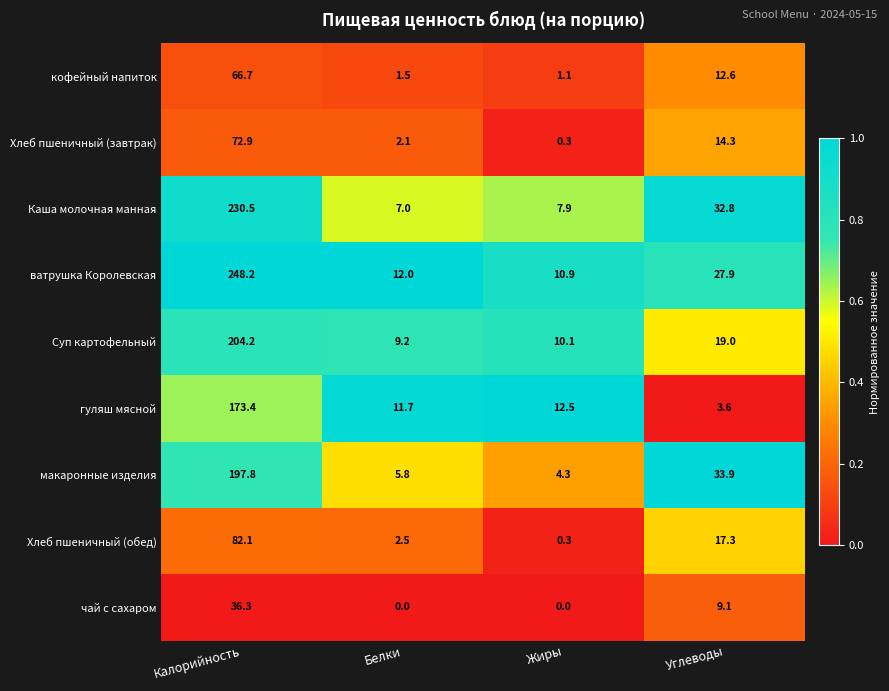

Which series has the largest total across all categories?

ватрушка Королевская